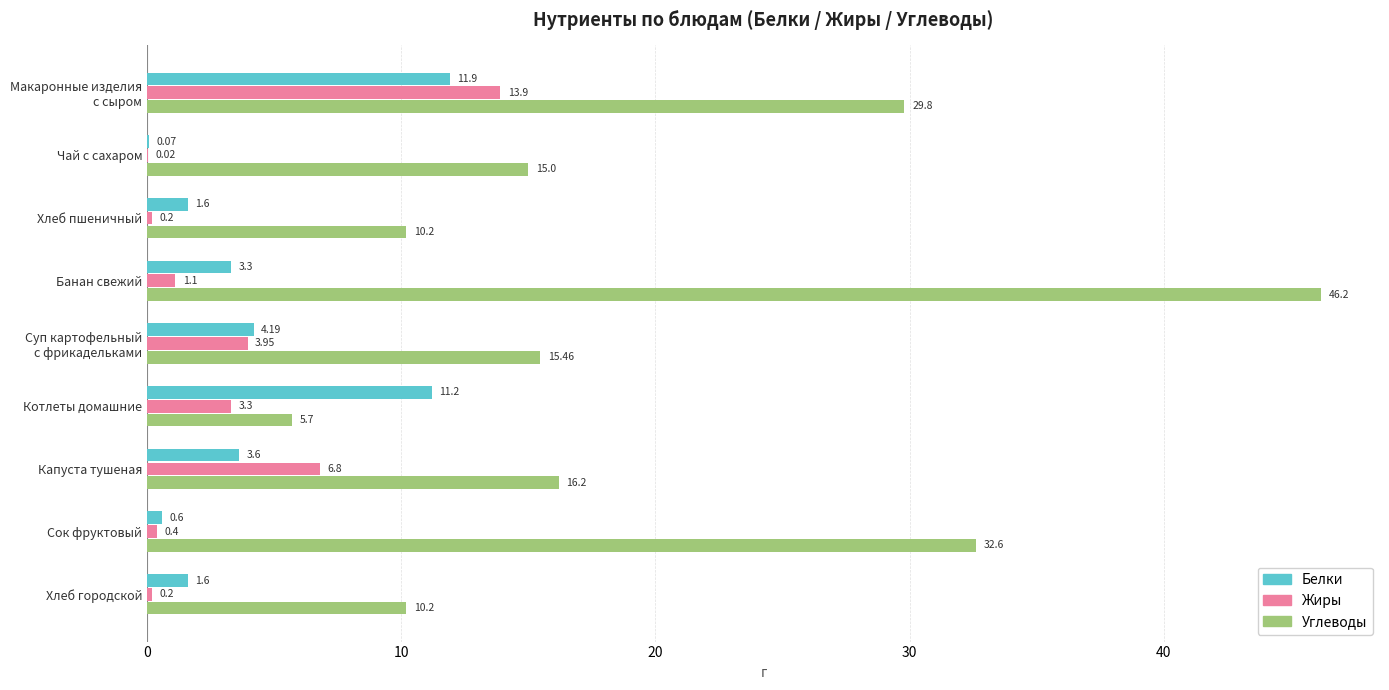

At which label is Жиры closest to 6?

Капуста тушеная